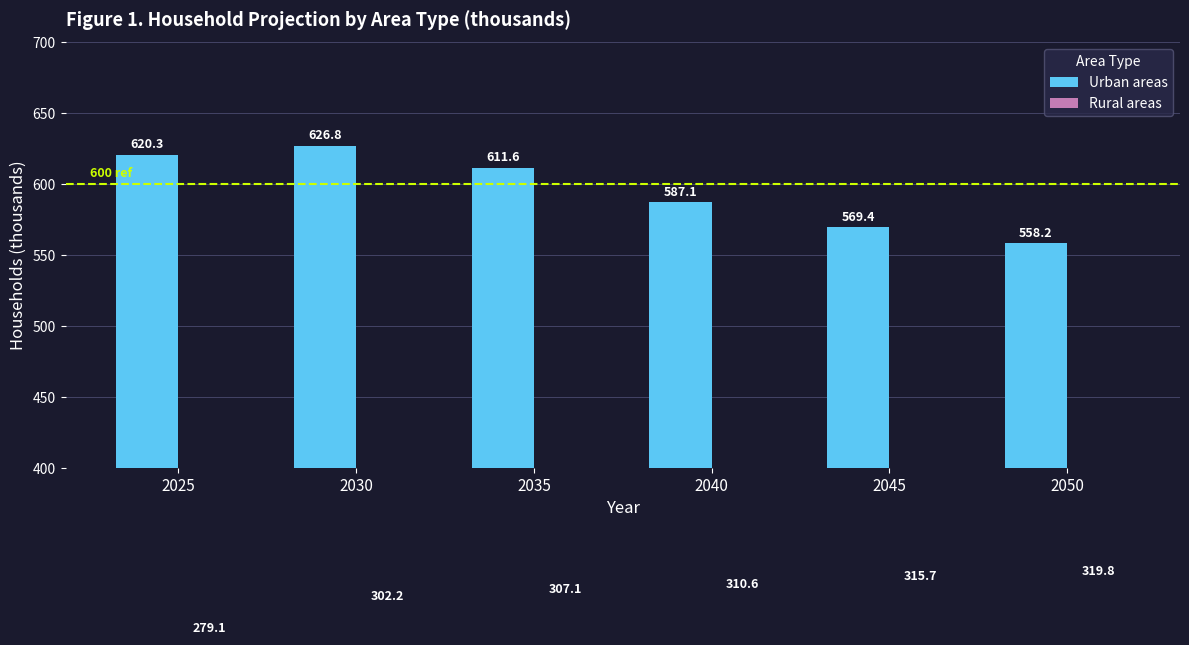

The value of Urban areas at 2040 is 797.4. True or false?

False